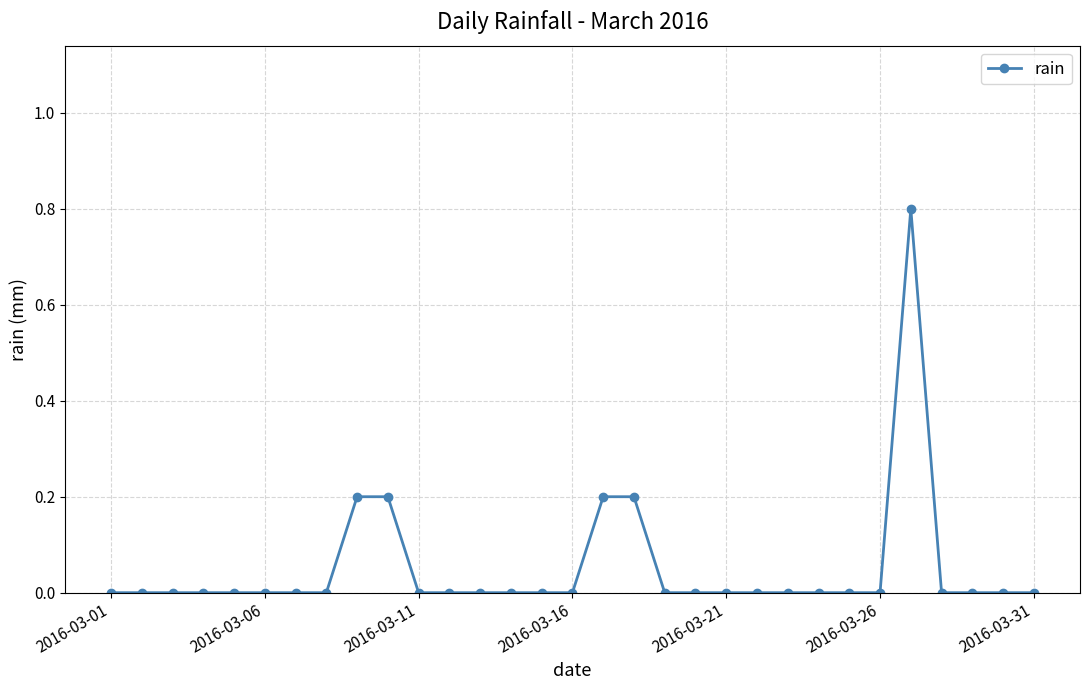

Count the values in the range 0 to 1.

31